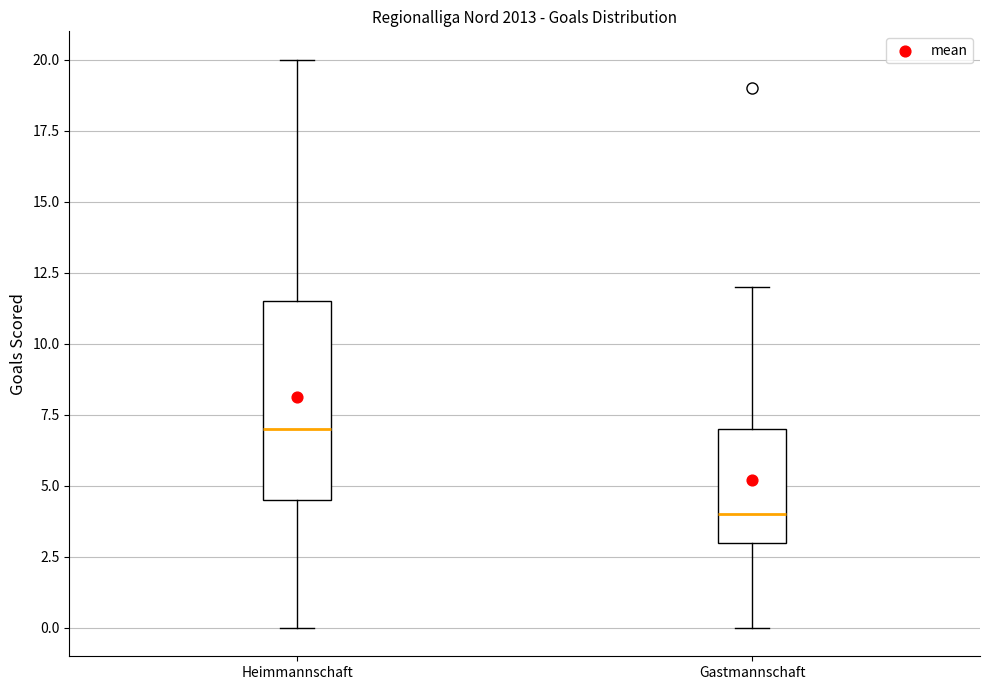

Where is the upper edge of the box for Heimmannschaft on the y-axis? The values are not printed on the chart, so give them approximately, as read against the axis.

11.5